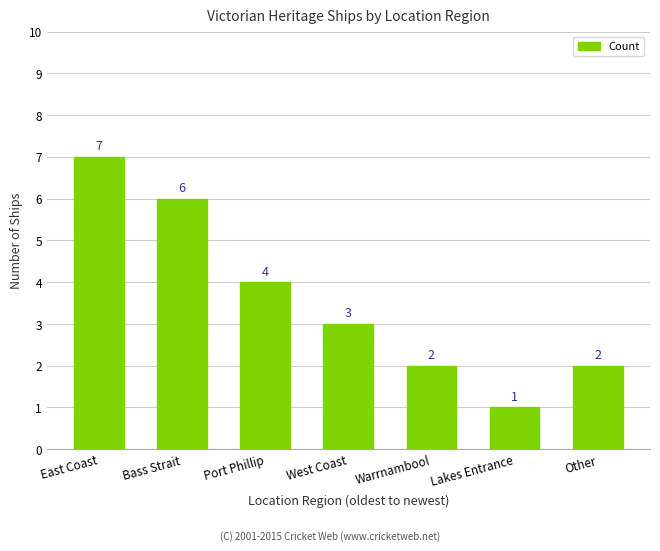

What is the label of the 4th bar from the left?

West Coast